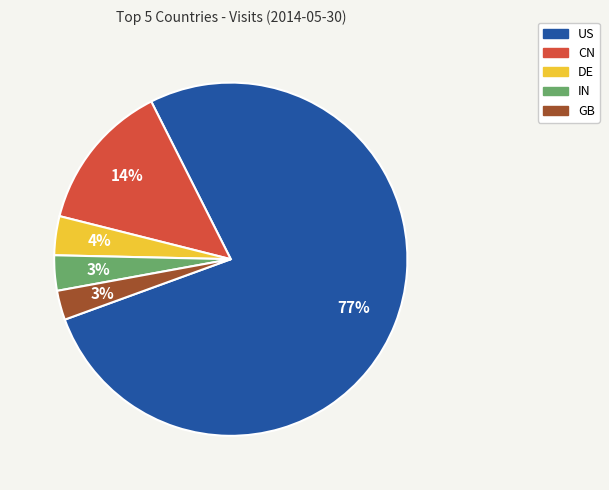

How many slices are in this pie chart?

5